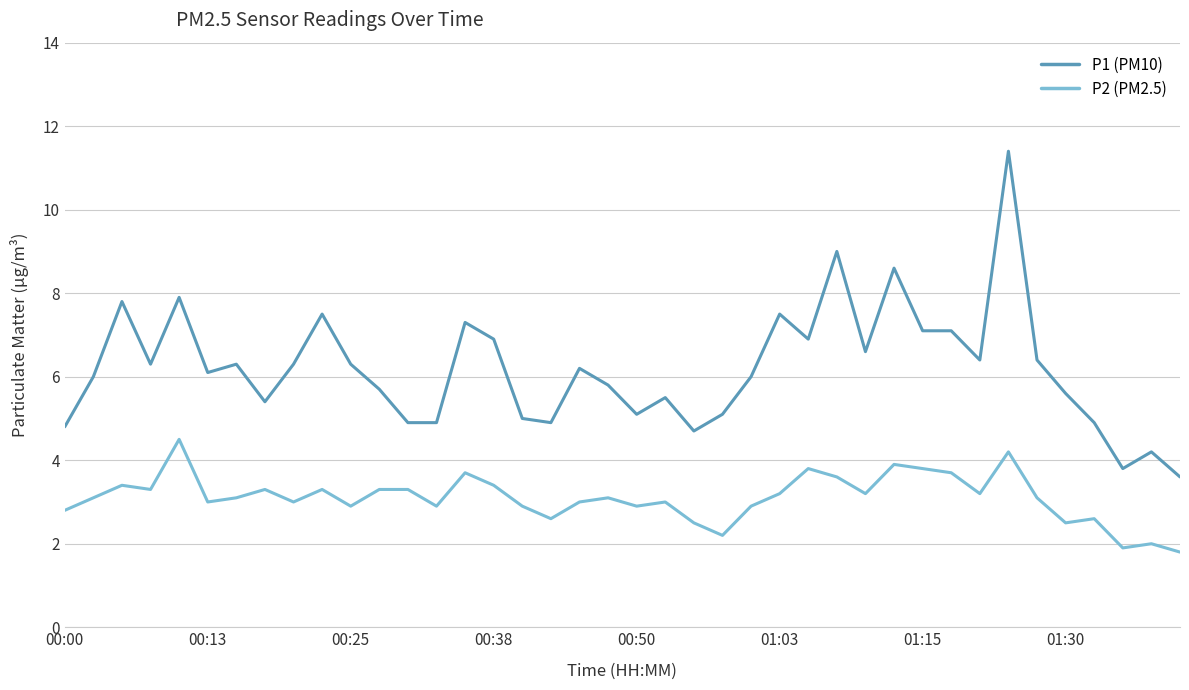

True or false: P2 (PM2.5) and P1 (PM10) cross at least once.

False